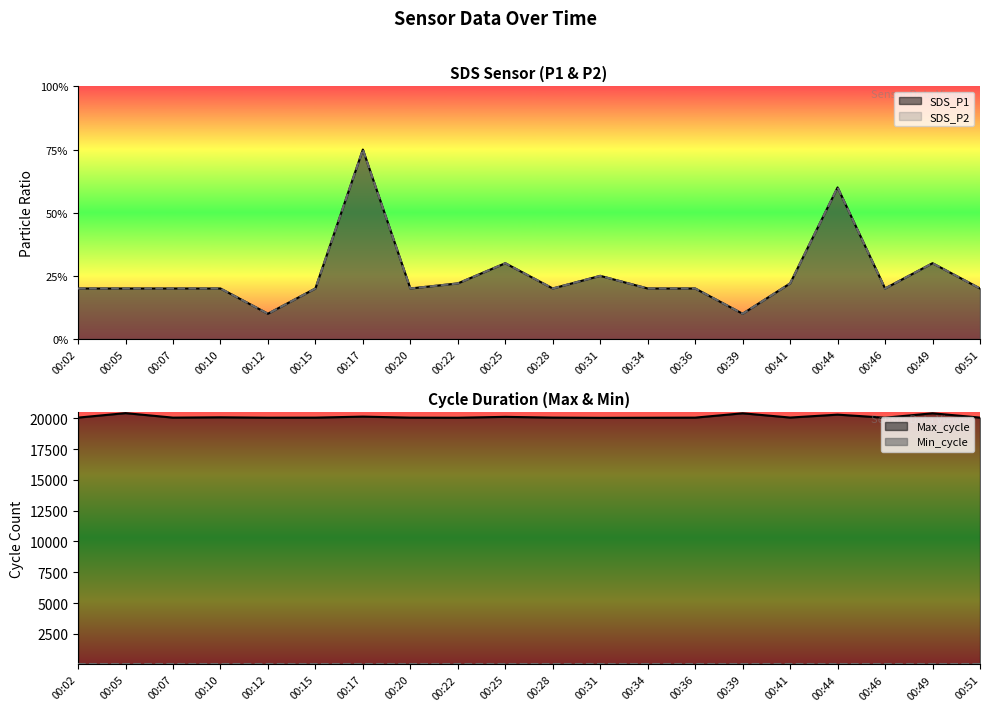

At which category does SDS_P1 reach its first local valley?

00:12